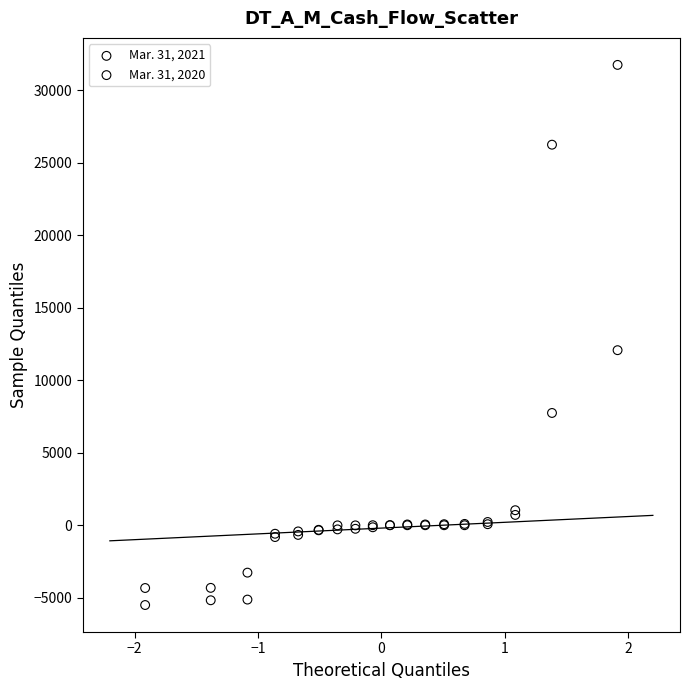

What are all the series names shown in the legend?

Mar. 31, 2021, Mar. 31, 2020